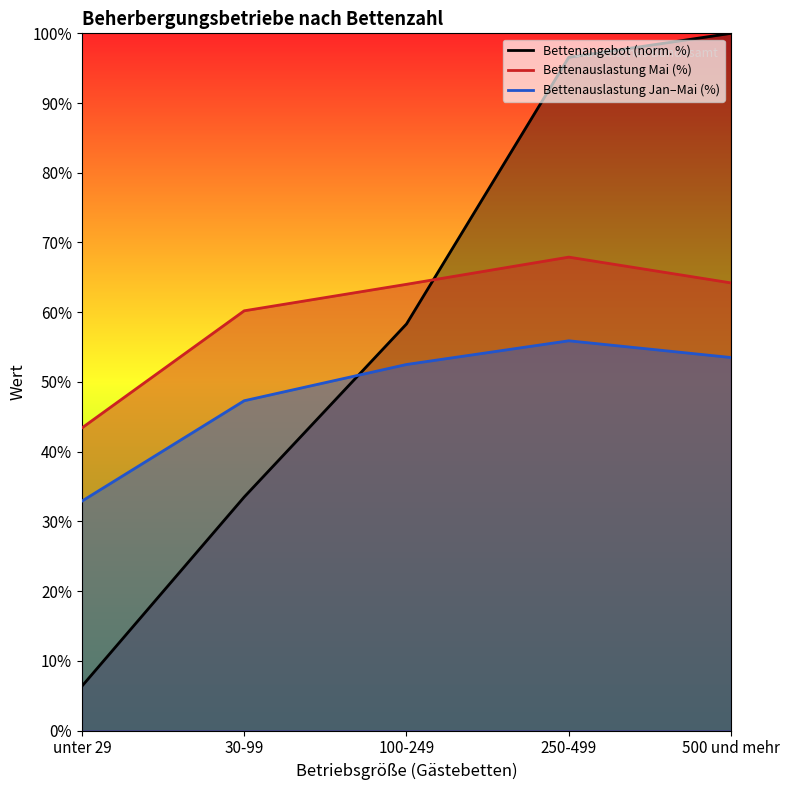

What position from the left is 500 und mehr?

5